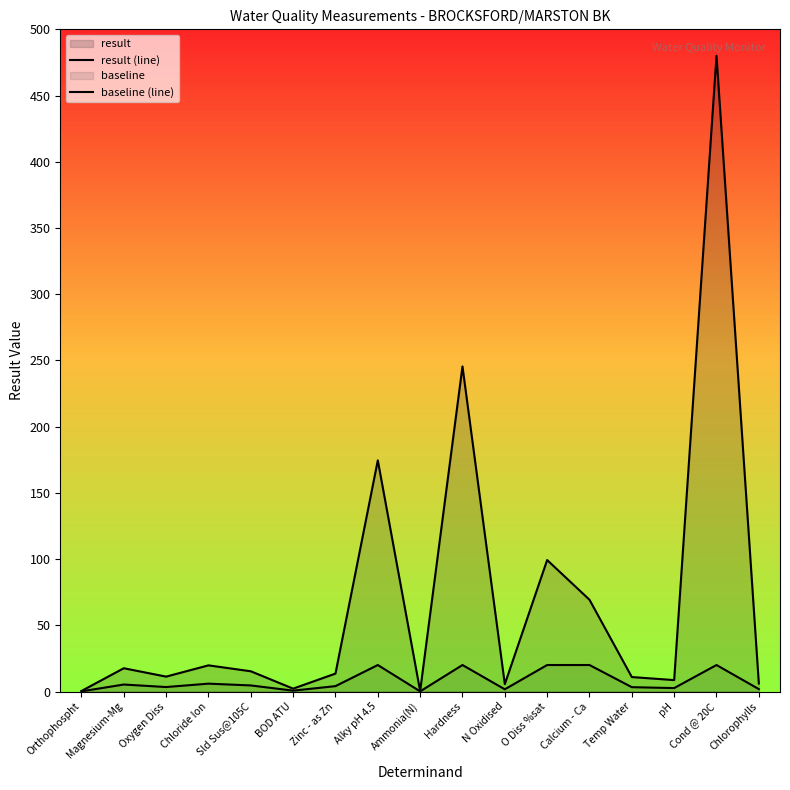

The baseline (line) series shows 1.7 at N Oxidised. True or false?

True